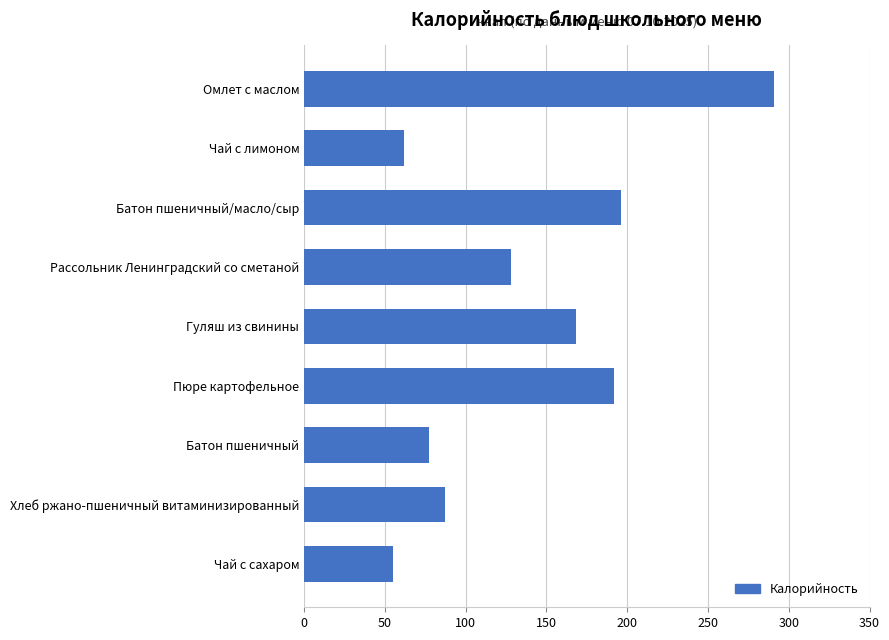

How many series are shown in this chart?

1